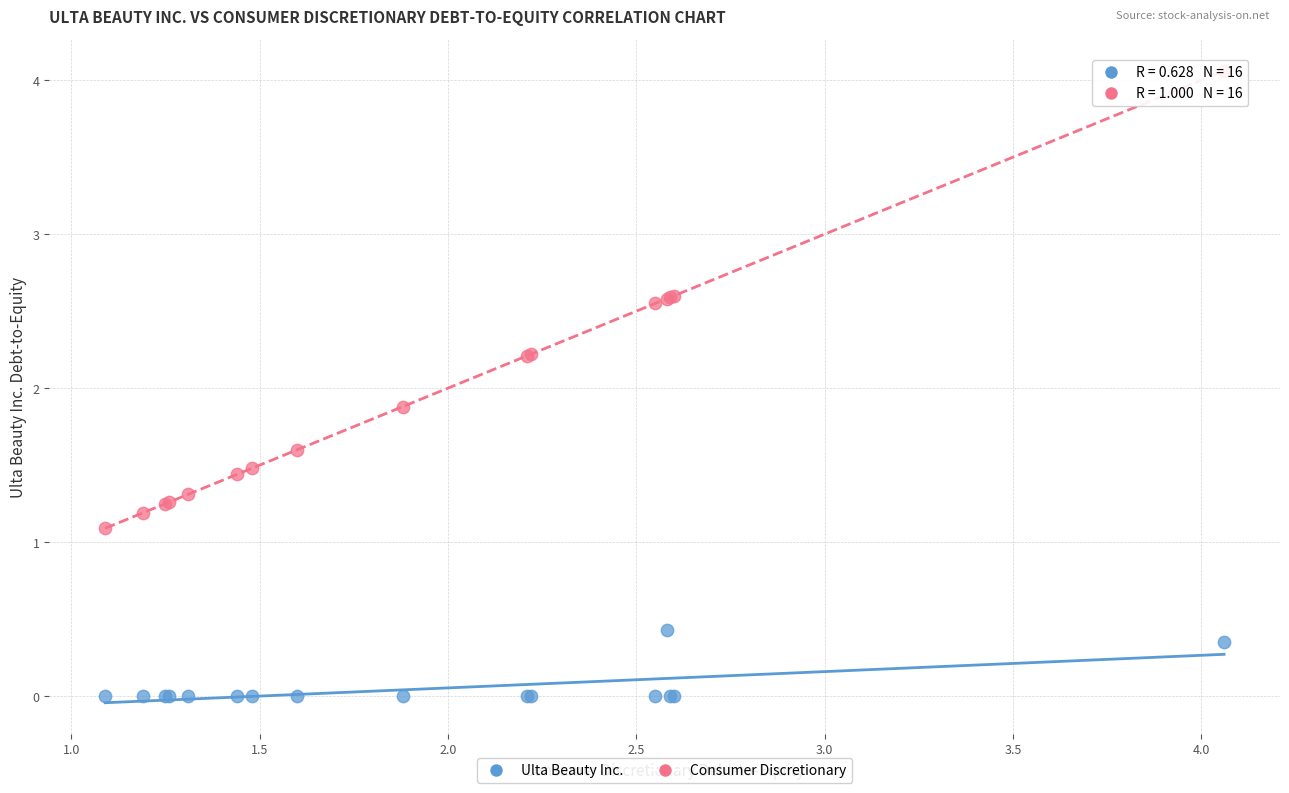

In the Consumer Discretionary series, what Y value is closest to 2?

1.9